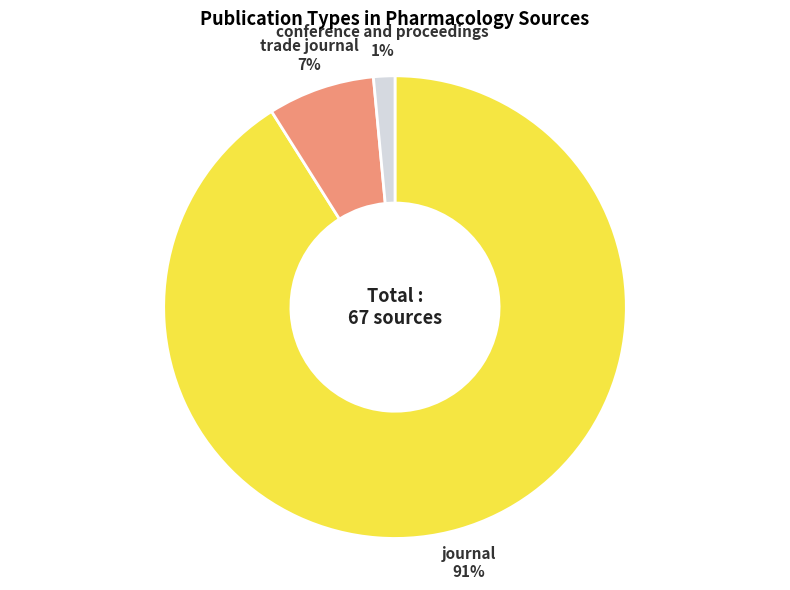

Which slice represents more than half of the pie?

journal